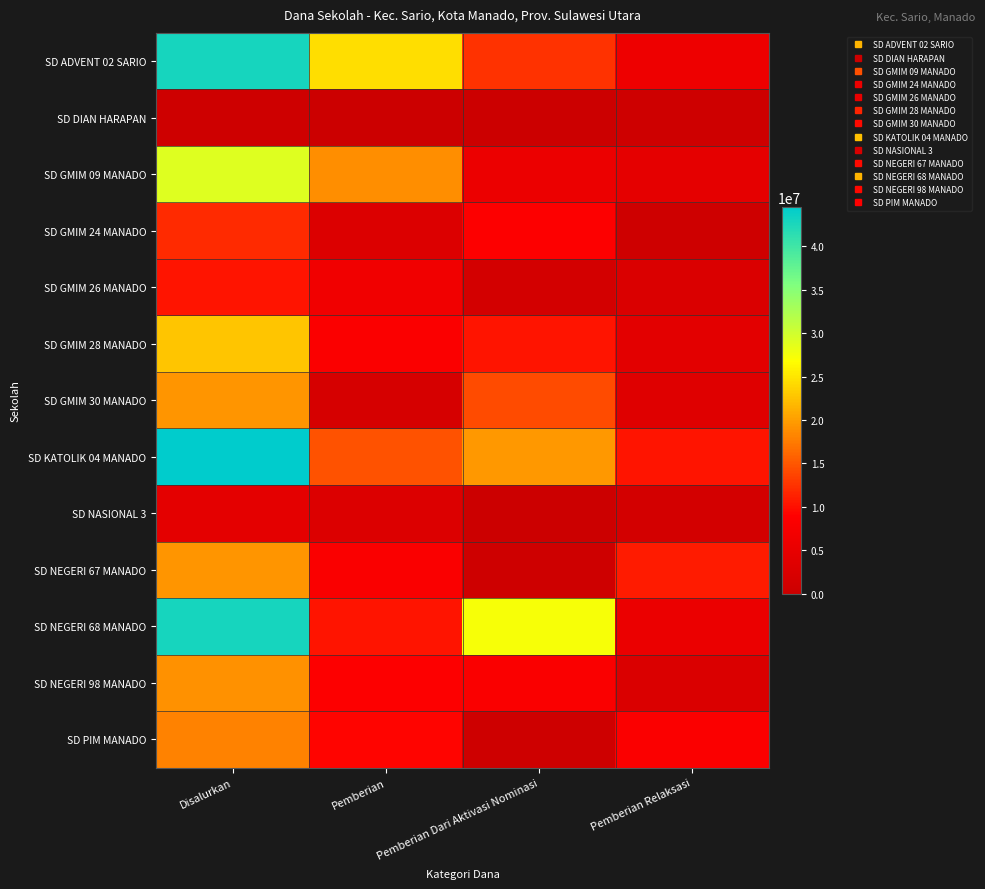

Which has a higher value, Disalurkan or Pemberian Dari Aktivasi Nominasi?

Disalurkan